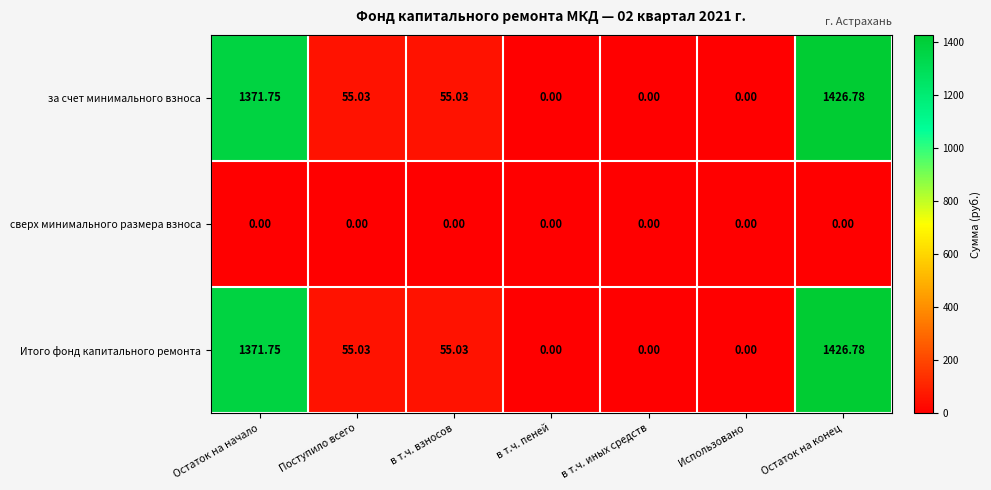

At how many categories does at least one series exceed 307?

2